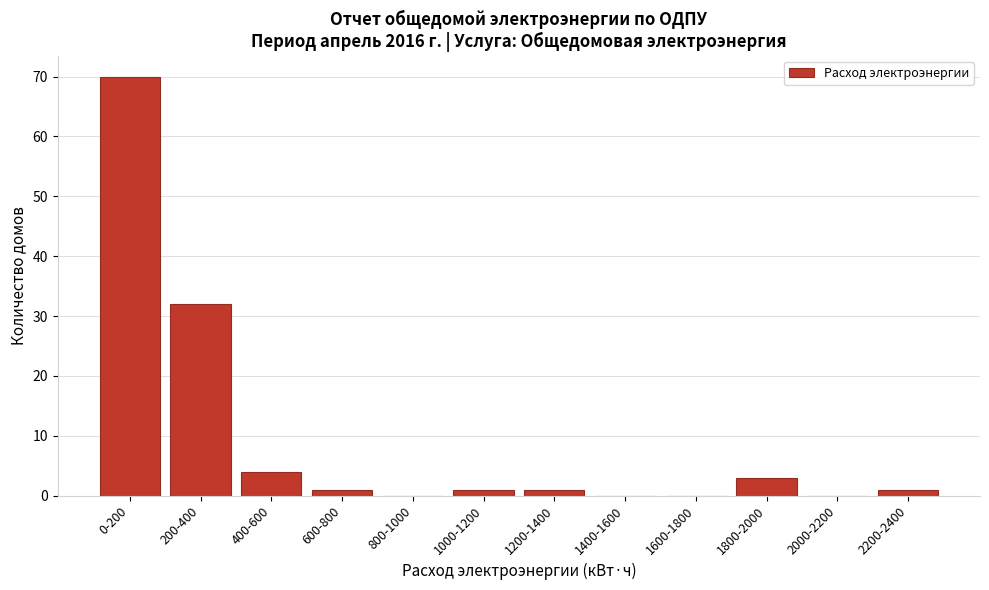

Reading left to right, list all the values displayed in this chart.

0-200=70	200-400=32	400-600=4	600-800=1	800-1000=0	1000-1200=1	1200-1400=1	1400-1600=0	1600-1800=0	1800-2000=3	2000-2200=0	2200-2400=1